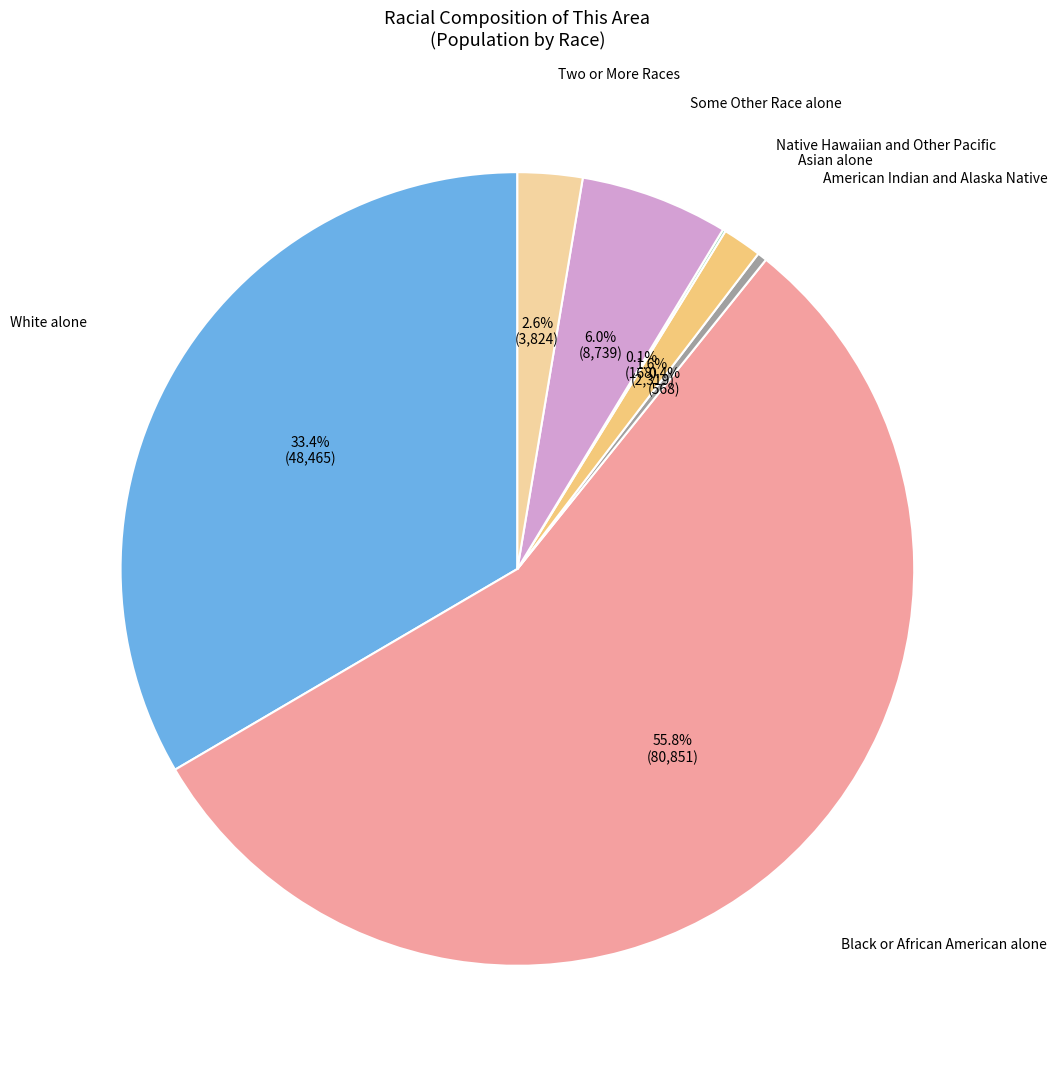

Is it true that White alone is 25% of the pie?

False